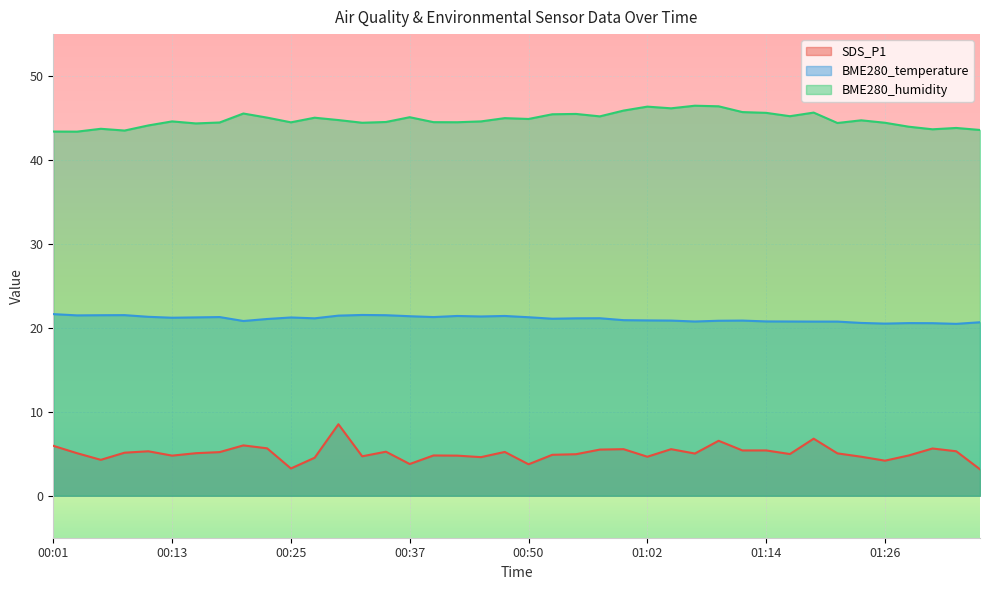

Does the chart display data point markers on the line(s)?

No